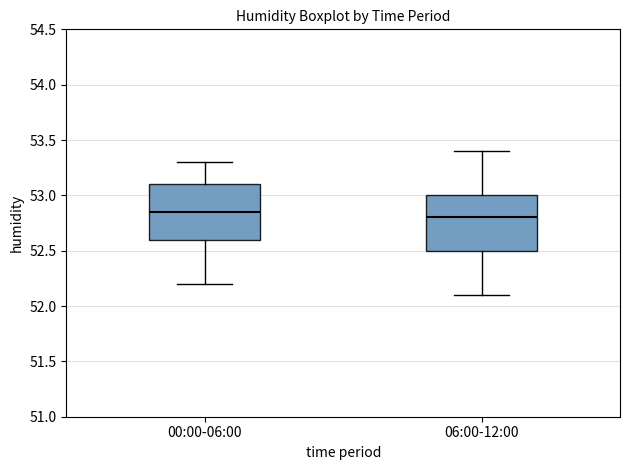

Where does the upper whisker of the box for 06:00-12:00 end on the y-axis? The values are not printed on the chart, so give them approximately, as read against the axis.

53.40